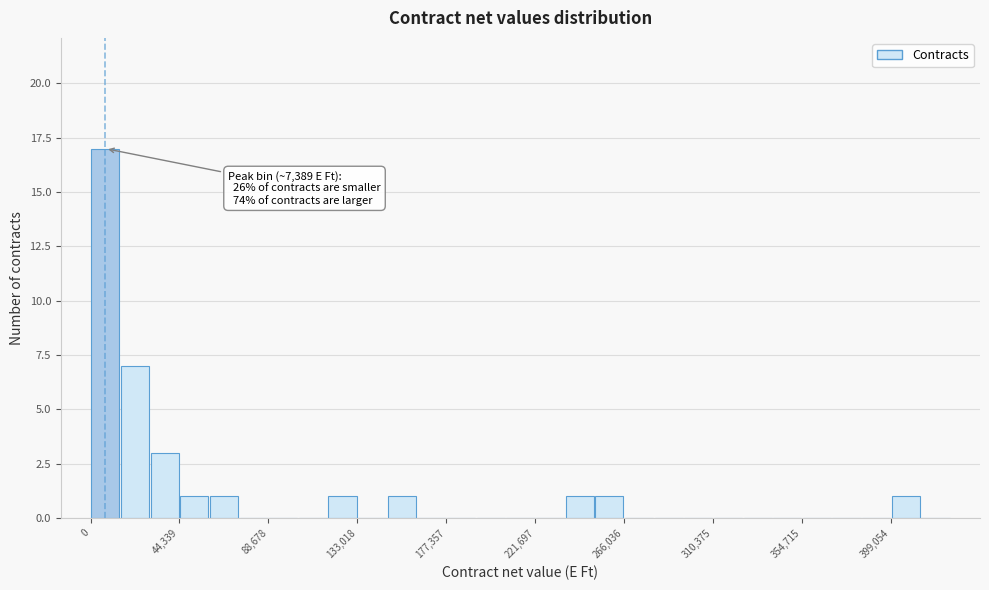

Read against the x-axis, roughly where is the centre of the tallest bar?

5000